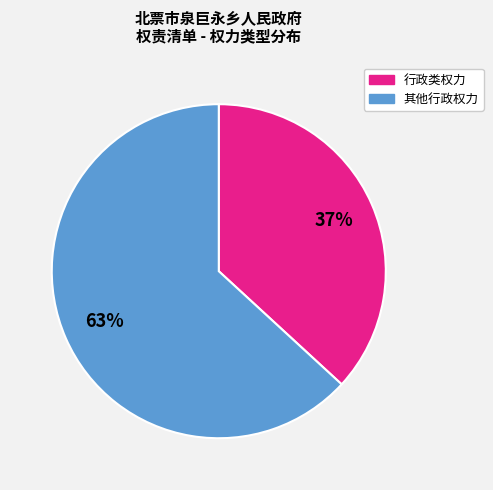

To the nearest percent, what is the average slice percentage?

50%